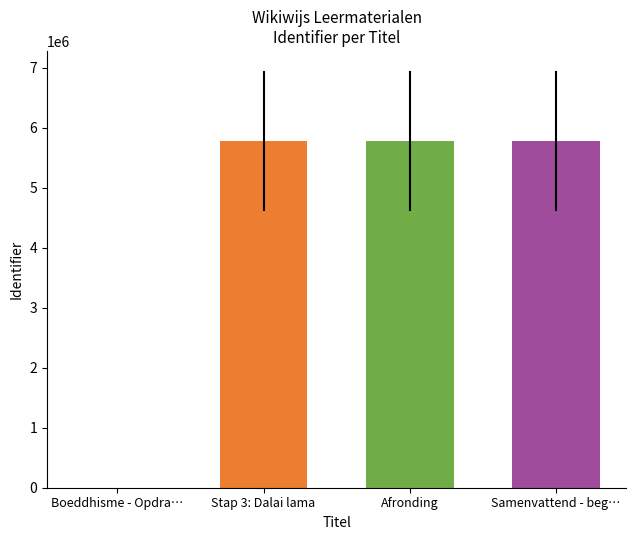

How many series are shown in this chart?

1